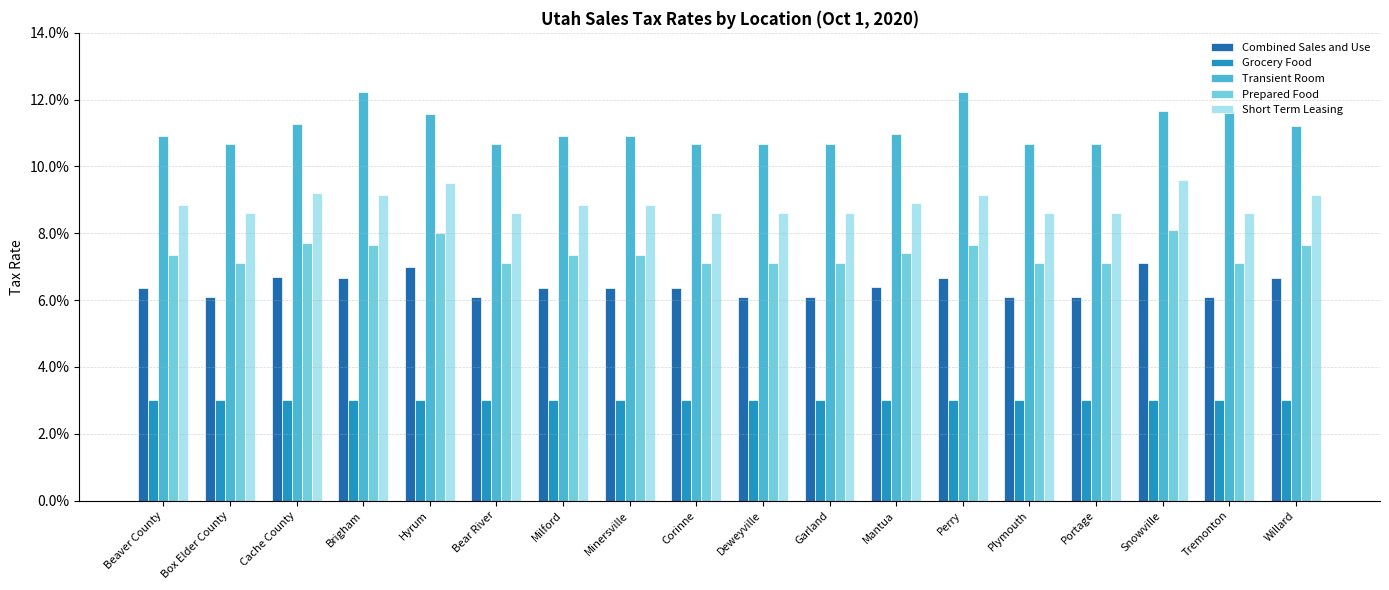

Are the bars horizontal?

No